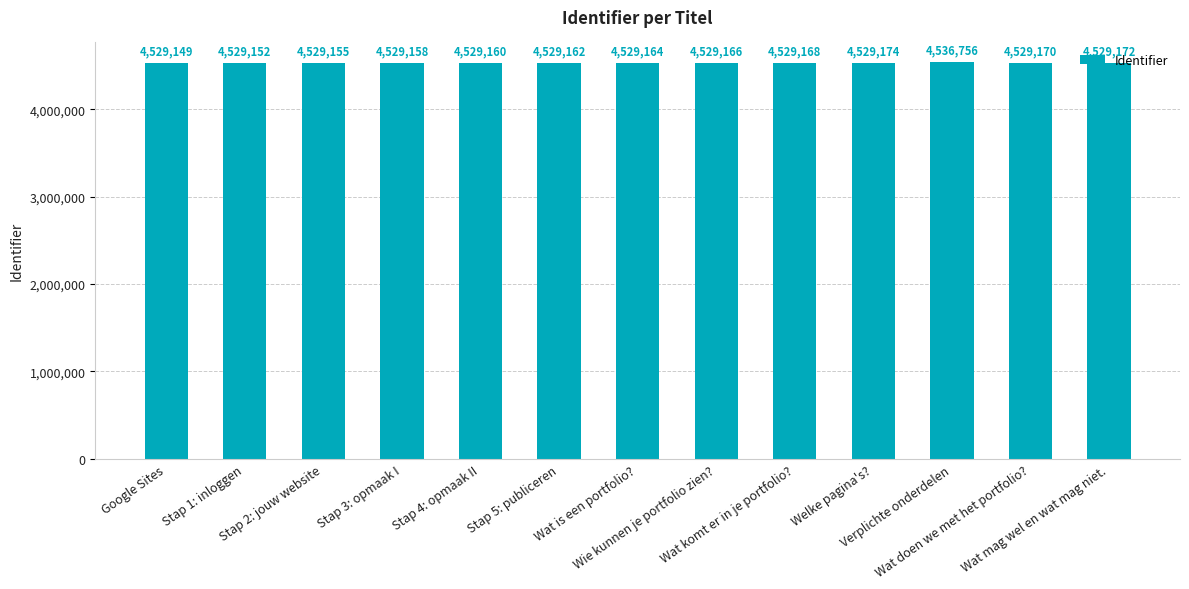

Reading right to left, list all the values displayed in this chart.

Wat mag wel en wat mag niet.=4529172	Wat doen we met het portfolio?=4529170	Verplichte onderdelen=4536756	Welke pagina's?=4529174	Wat komt er in je portfolio?=4529168	Wie kunnen je portfolio zien?=4529166	Wat is een portfolio?=4529164	Stap 5: publiceren=4529162	Stap 4: opmaak II=4529160	Stap 3: opmaak I=4529158	Stap 2: jouw website=4529155	Stap 1: inloggen=4529152	Google Sites=4529149